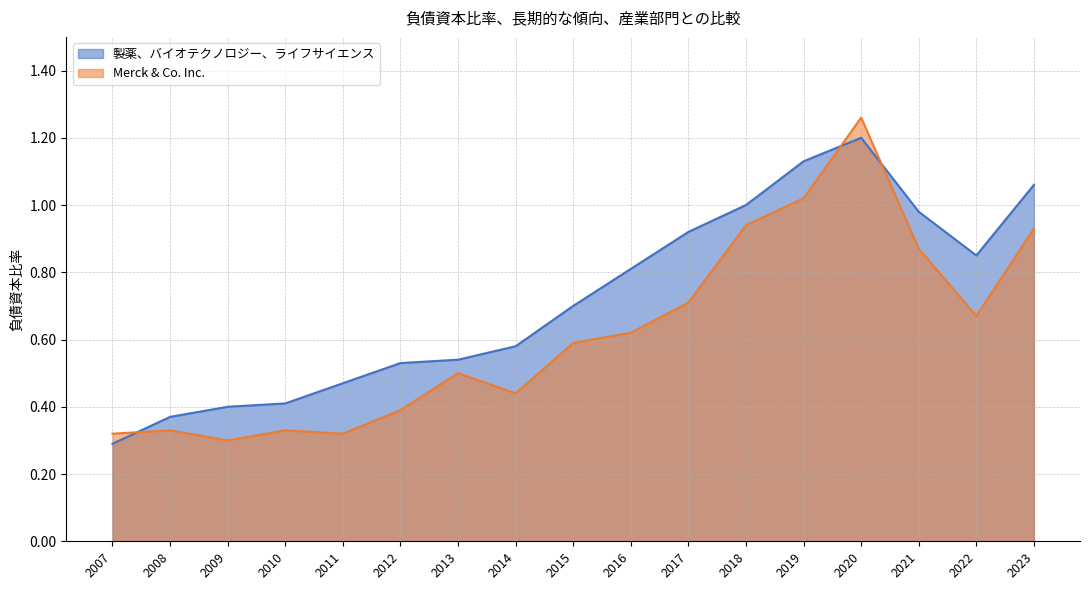

Reading left to right, what are all the values shown in this chart?

製薬、バイオテクノロジー、ライフサイエンス: 0.3	0.4	0.4	0.4	0.5	0.5	0.5	0.6	0.7	0.8	0.9	1.0	1.1	1.2	1.0	0.8	1.1
Merck & Co. Inc.: 0.3	0.3	0.3	0.3	0.3	0.4	0.5	0.4	0.6	0.6	0.7	0.9	1.0	1.3	0.9	0.7	0.9